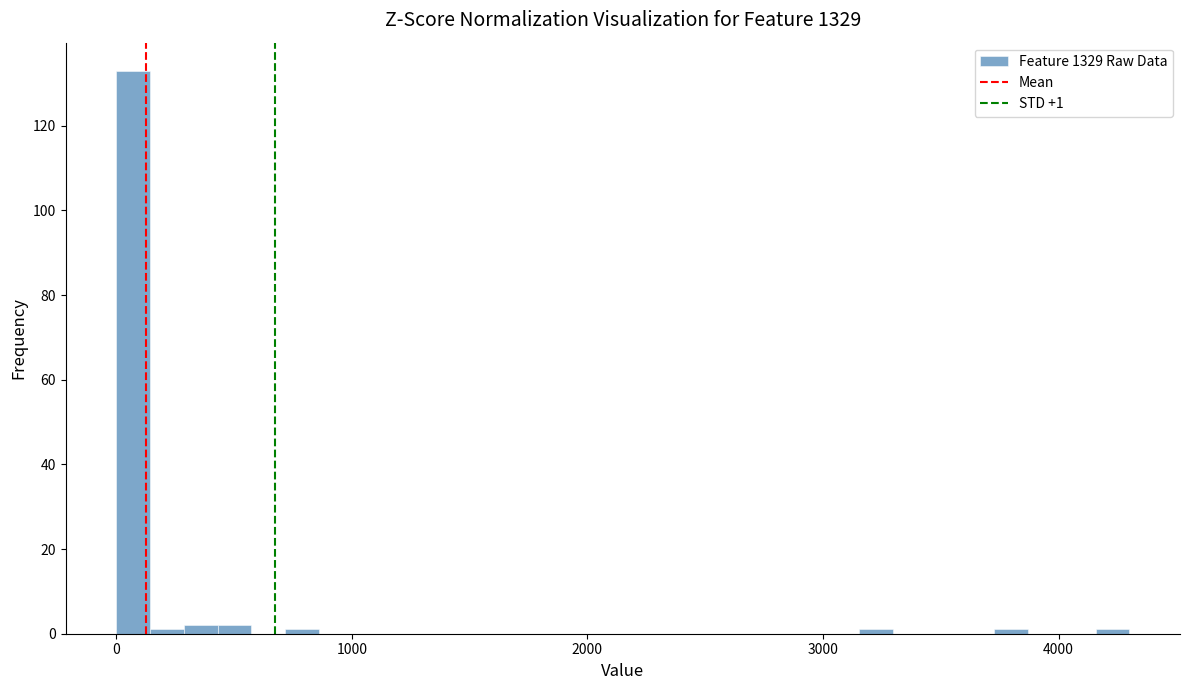

Around what value on the x-axis is the tallest bar? Give the approximate position of its centre, as read against the axis.

100